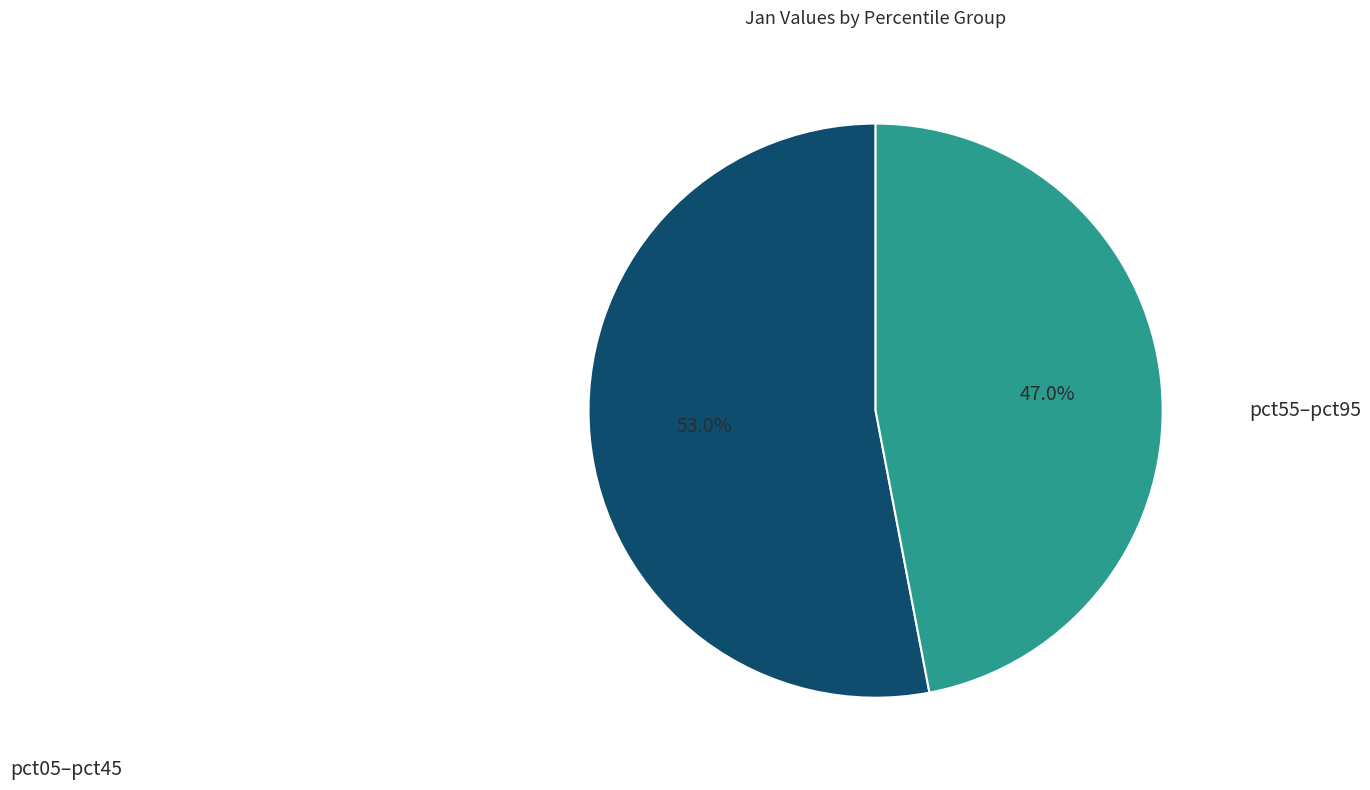

How many slices are in this pie chart?

2